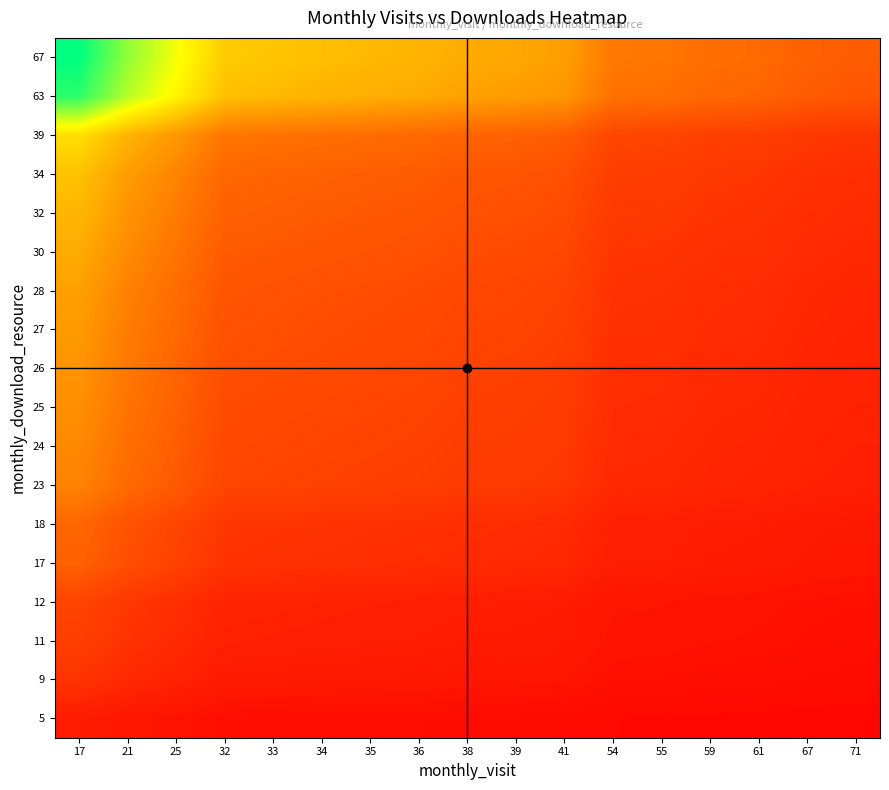

At which category does the chart reach its minimum across all series?

71